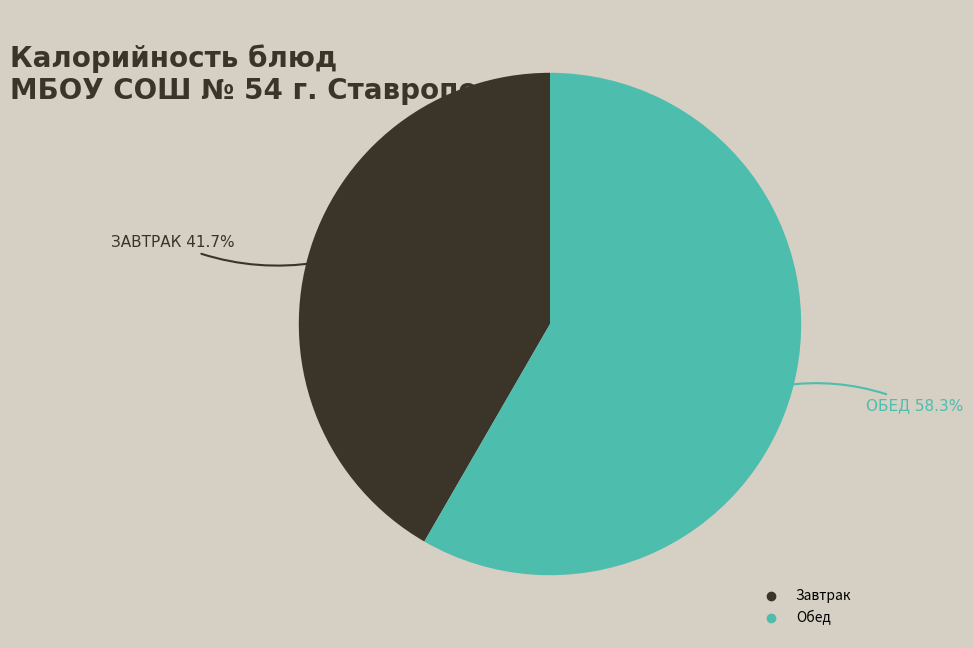

To the nearest percent, what is the difference between the largest and smallest slice percentages?

17%